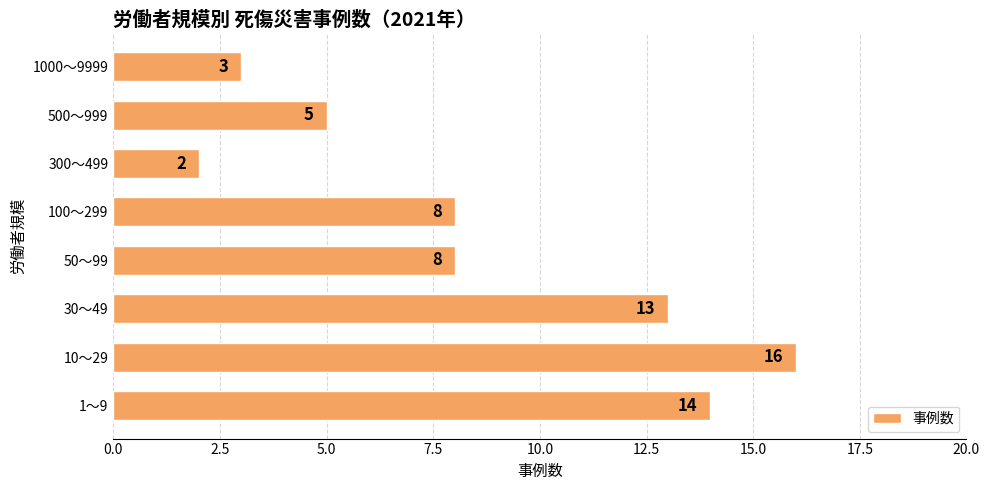

What is the change in value from 30～49 to 300～499?

-11